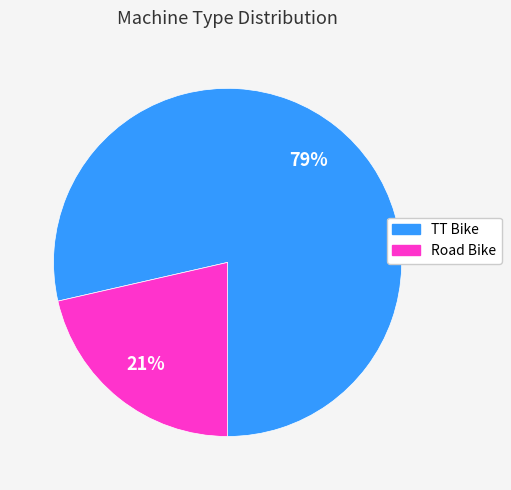

To the nearest percent, what percentage of the pie is TT Bike?

79%